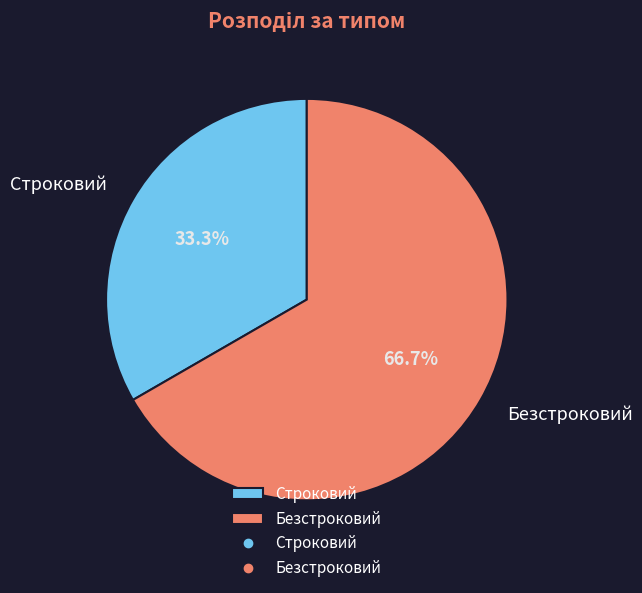

What is the ratio of the value at Безстроковий to the value at Строковий?

2.0